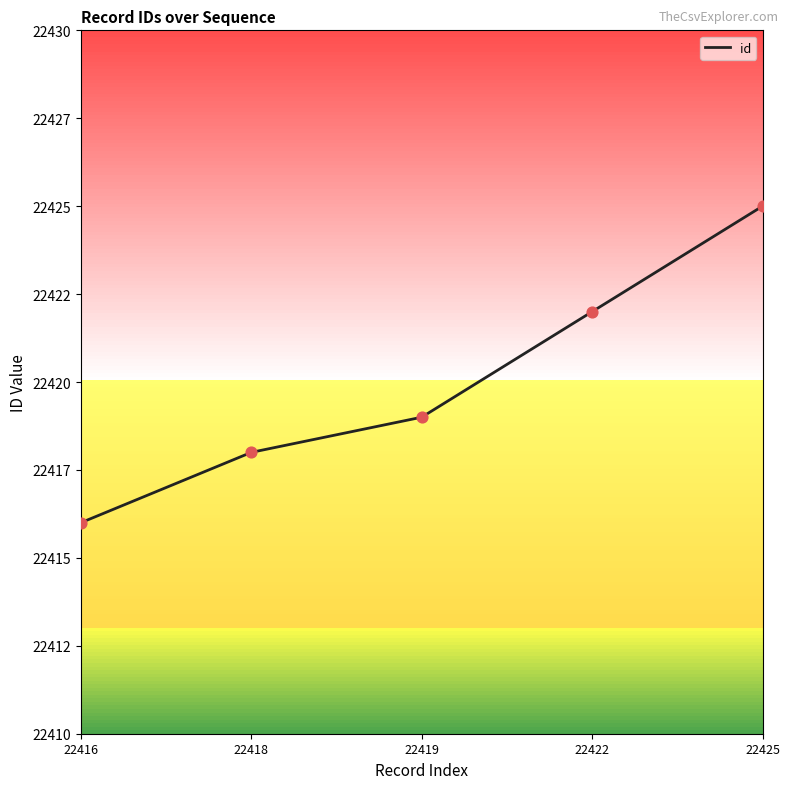

Approximately how many times larger is the value at 22419 compared to 22418?

1.0